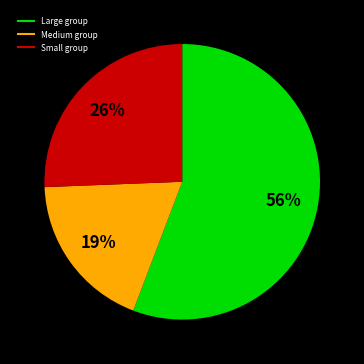

Is there any slice that represents more than half of the pie?

Yes